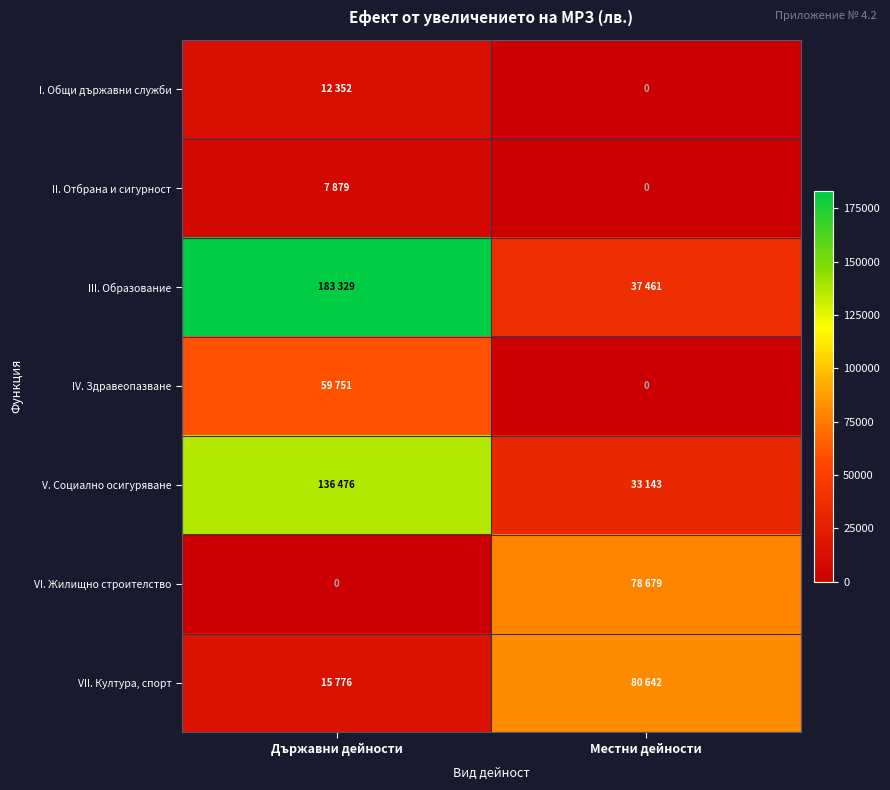

What is the lowest value of the VII. Култура, спорт series?

15776